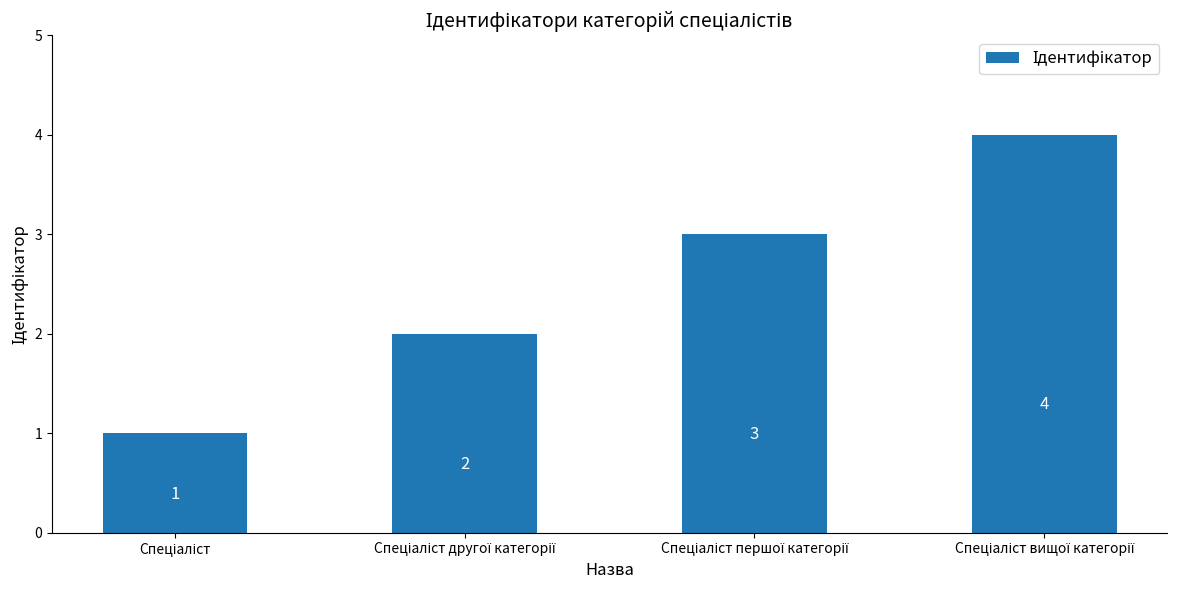

What is the maximum value shown in the chart?

4